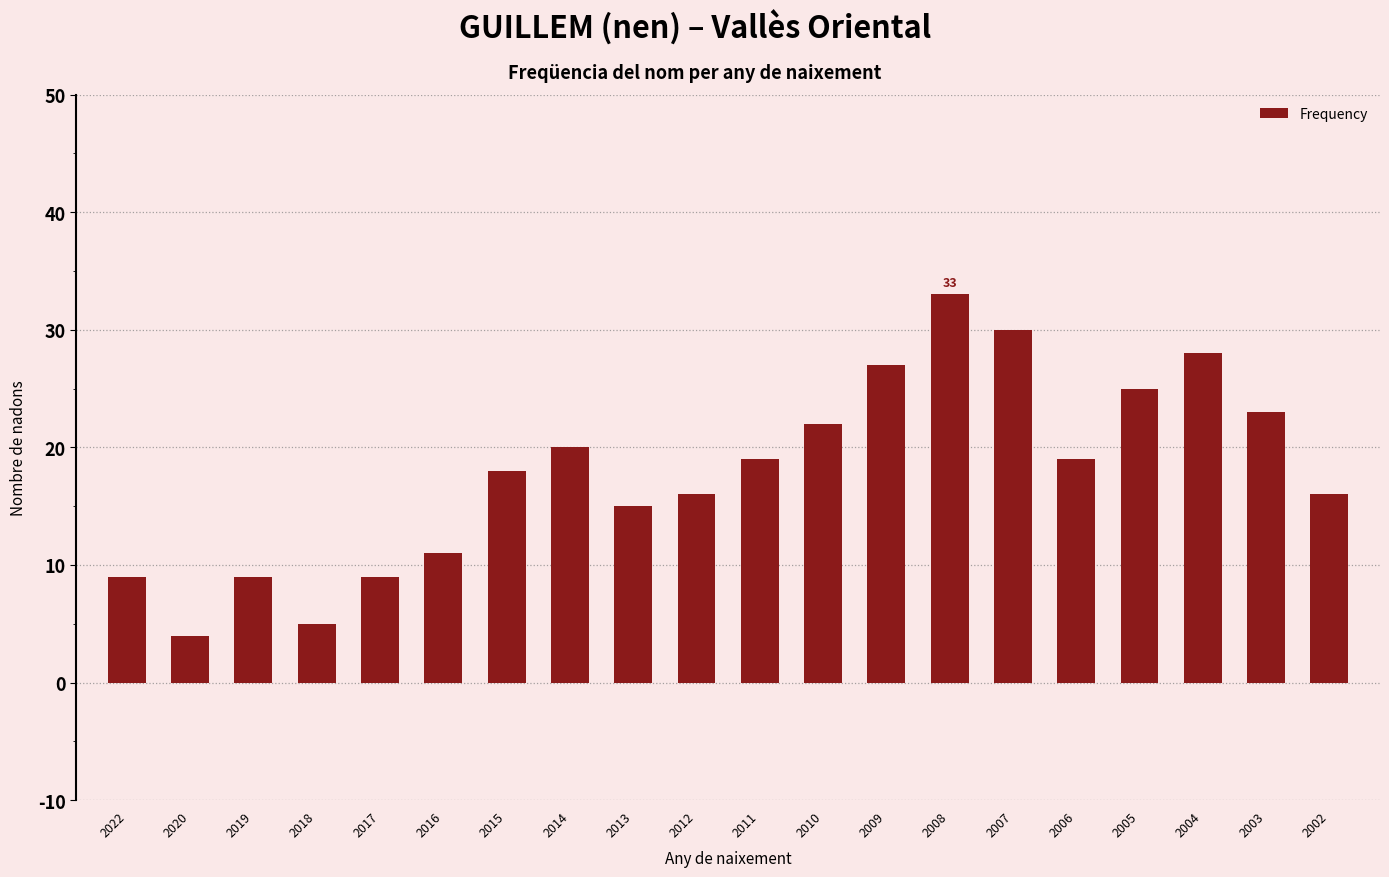

How many bars are there in total?

20